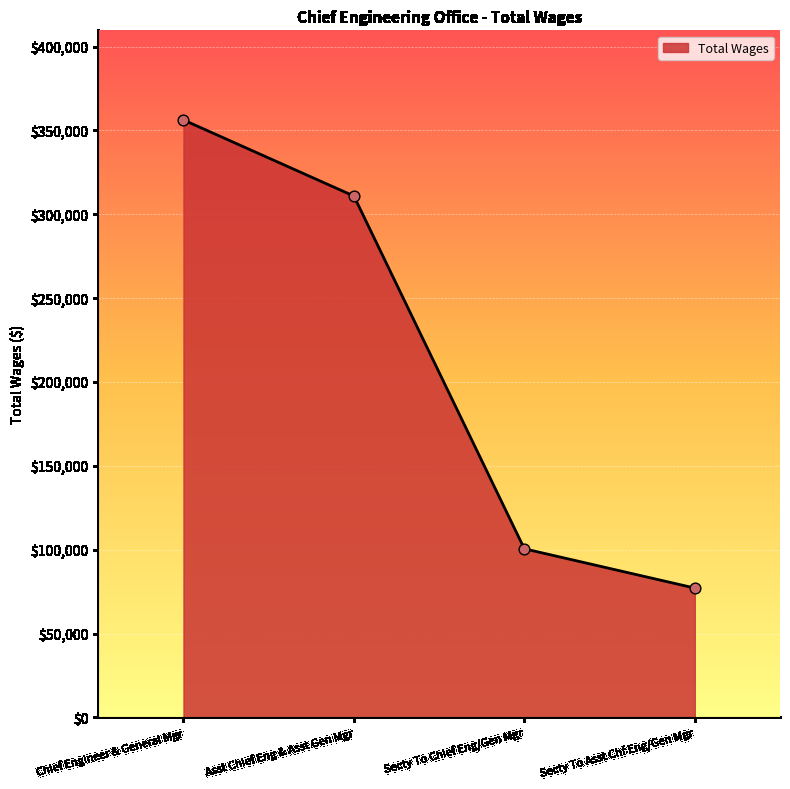

What is the ratio of the value at Secty To Asst Chf Eng/Gen Mgr to the value at Asst Chief Eng & Asst Gen Mgr?

0.2